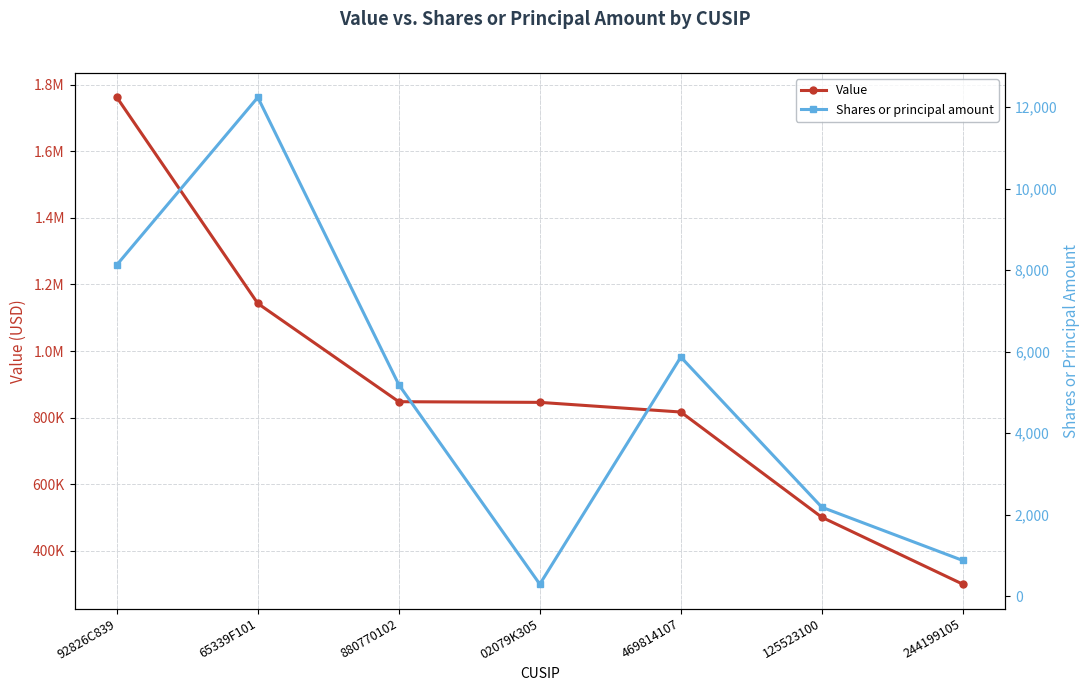

What is the average value of the Shares or principal amount series?

4968